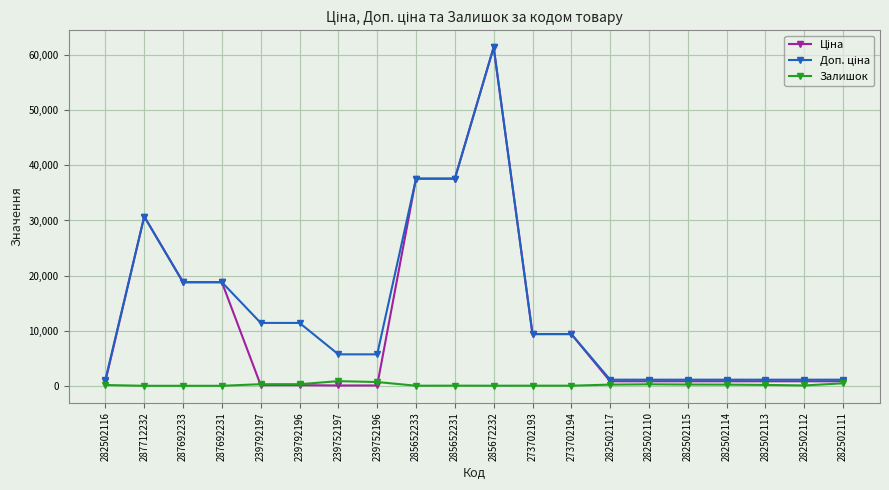

At how many categories does at least one series exceed 12121?

6